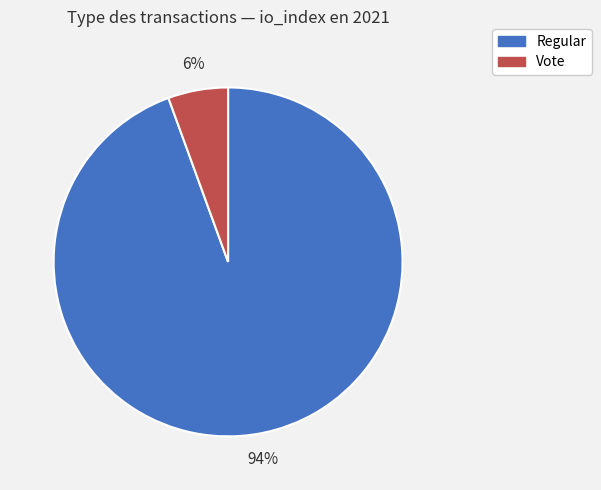

How many segments does this pie chart have?

2